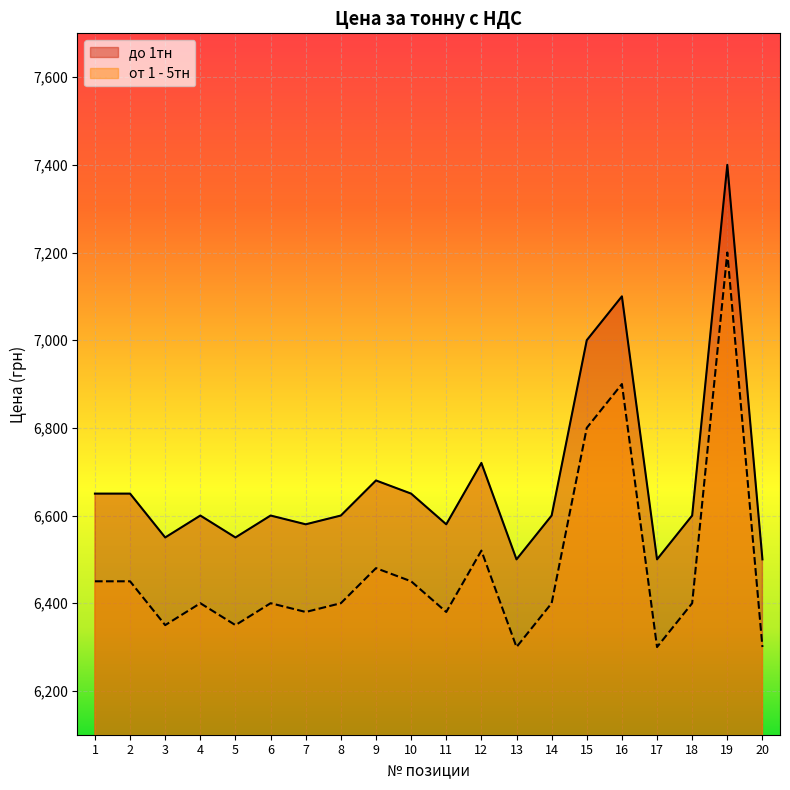

The value of до 1тн at 9 is 6680. True or false?

True